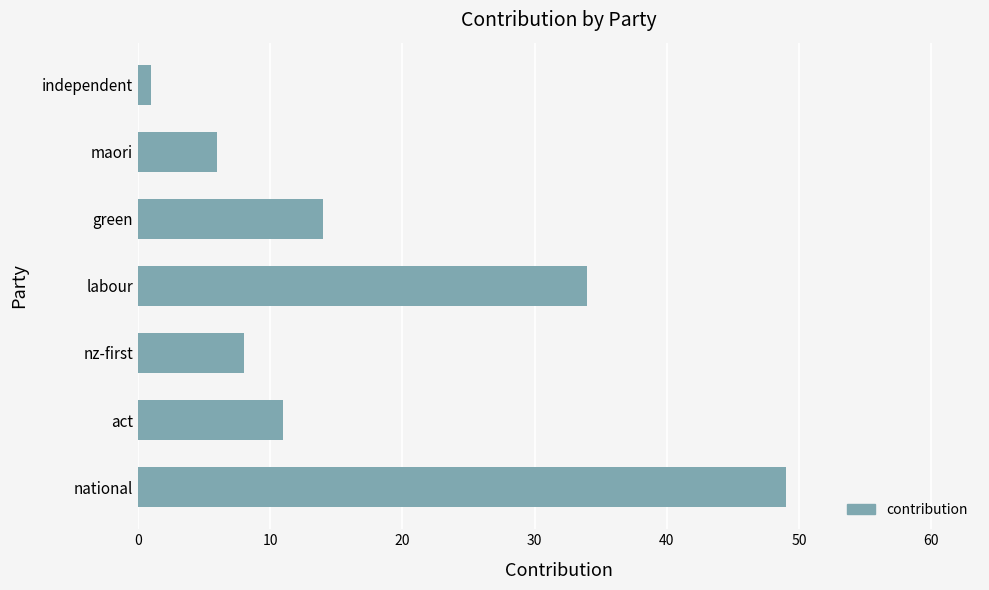

What is the sum of all values?

123